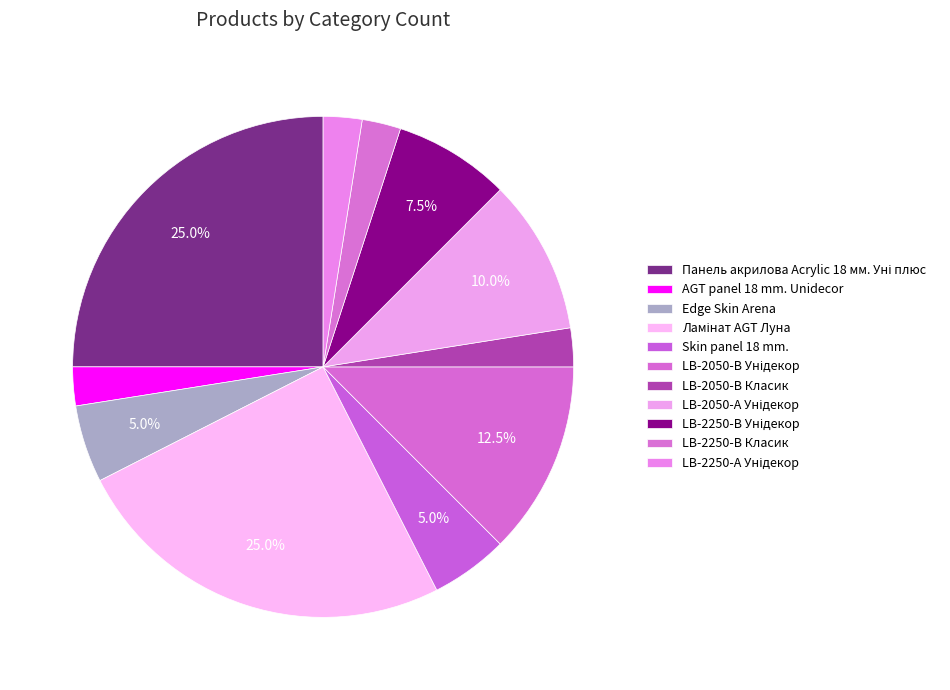

Which category has the biggest portion of the pie?

Панель акрилова Acrylic 18 мм. Уні плюс